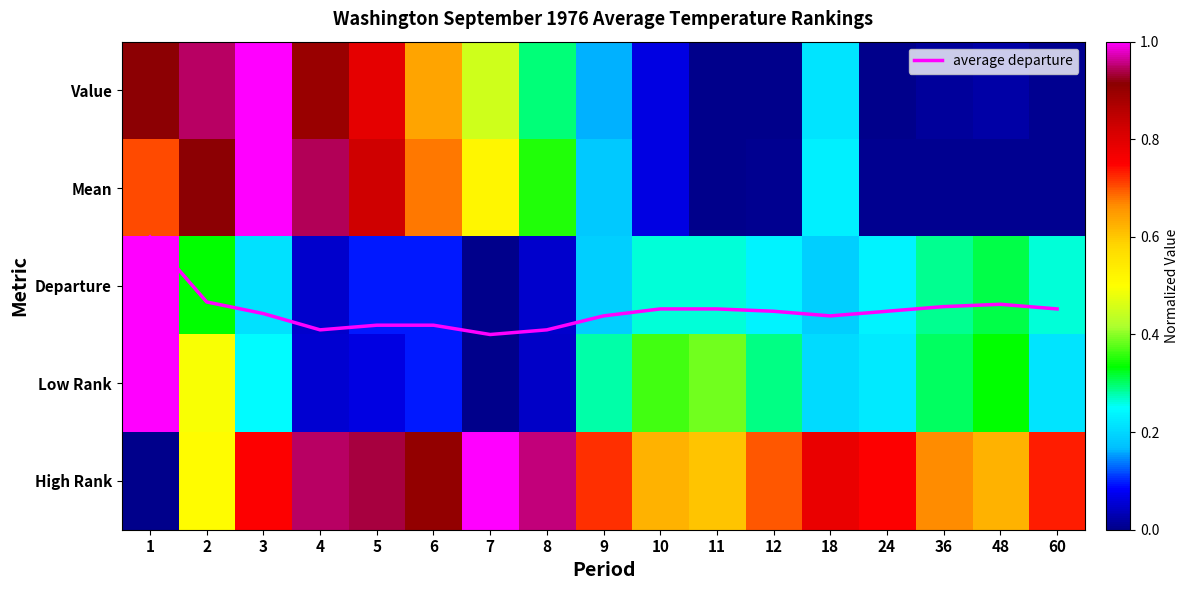

Which series has the largest total across all categories?

average departure